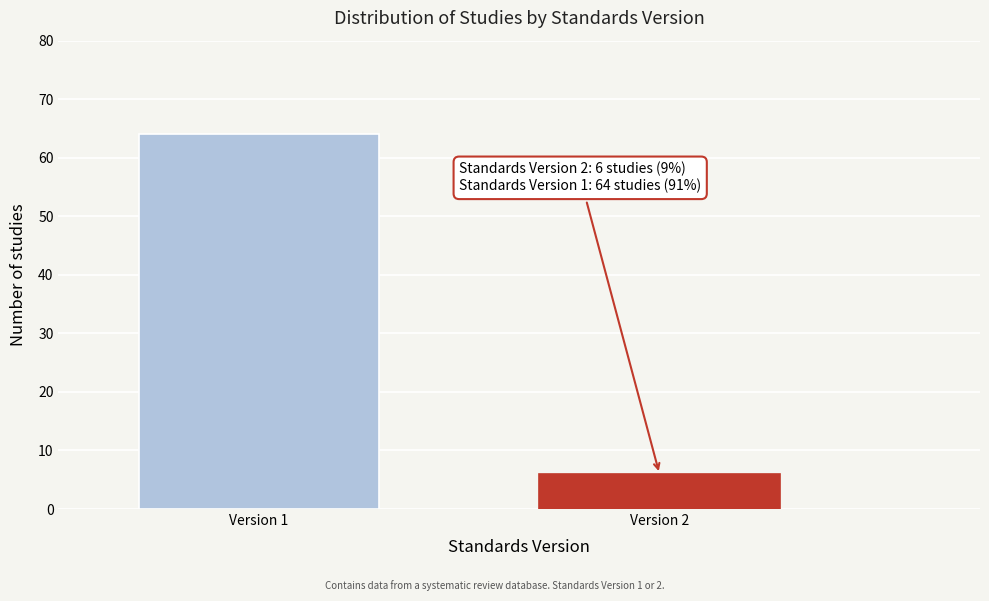

Reading left to right, list all the values displayed in this chart.

64	6